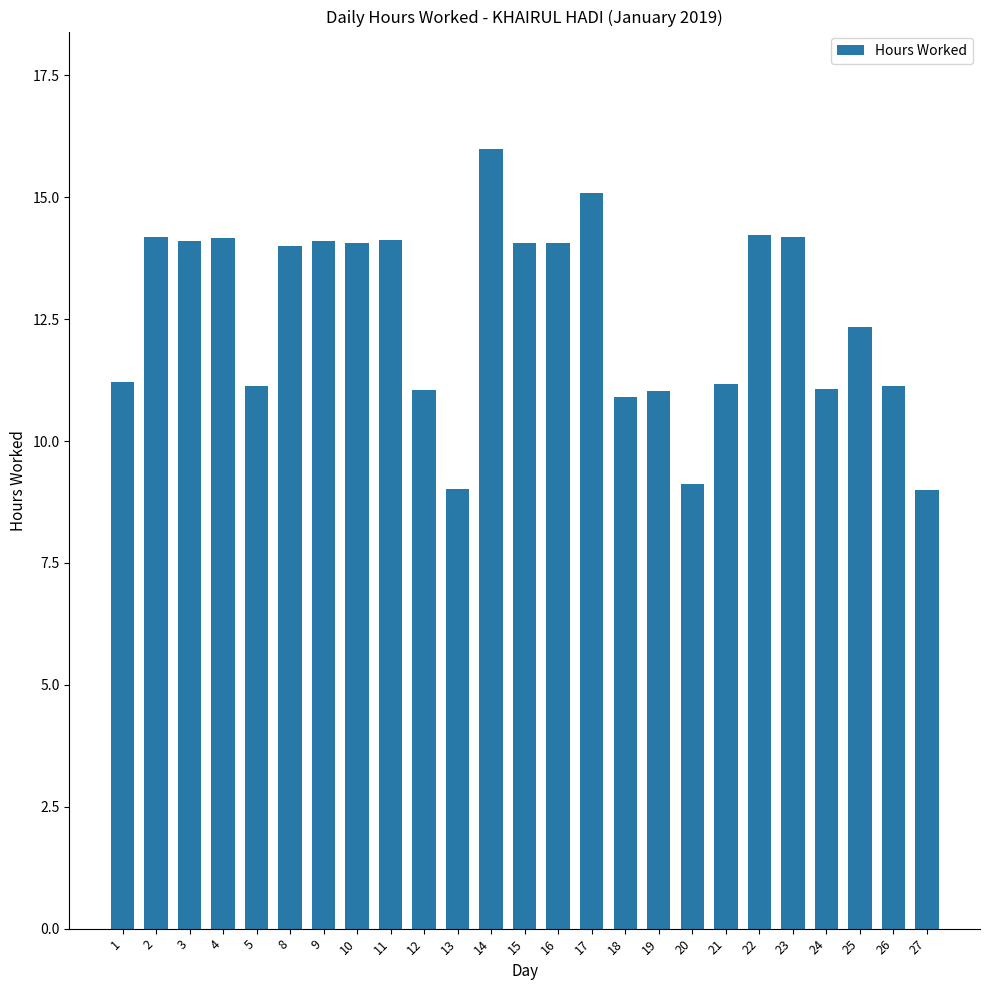

Where is the data nearest to the value 12?

25